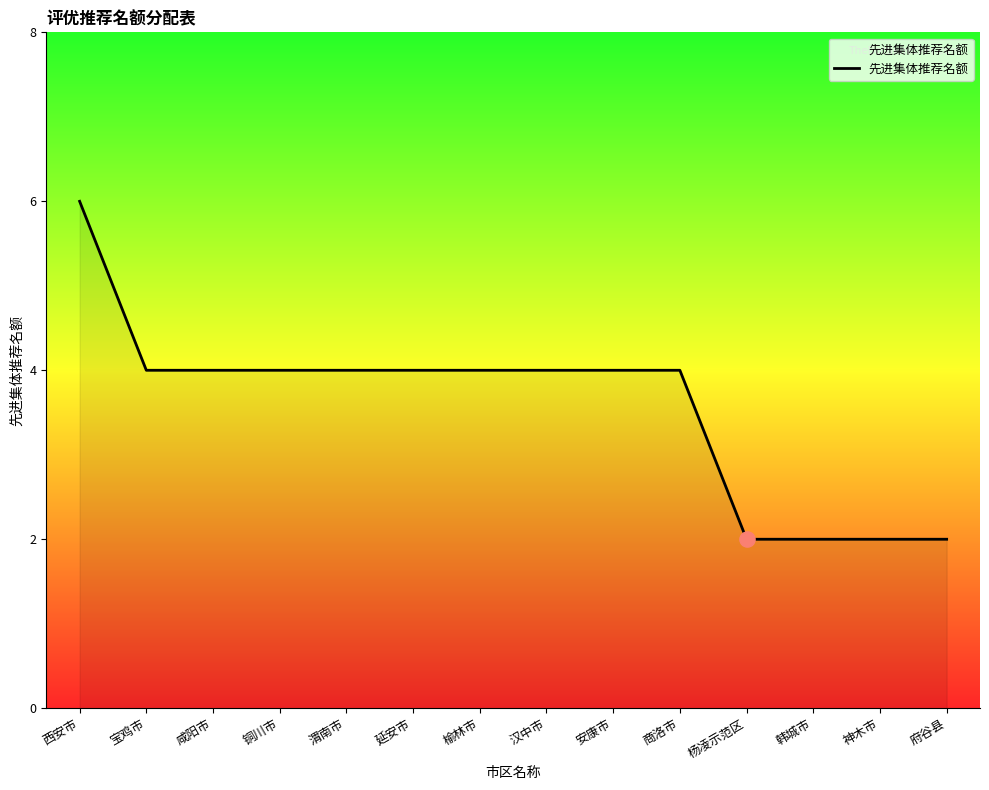

Approximately how many times larger is the value at 咸阳市 compared to 商洛市?

1.0